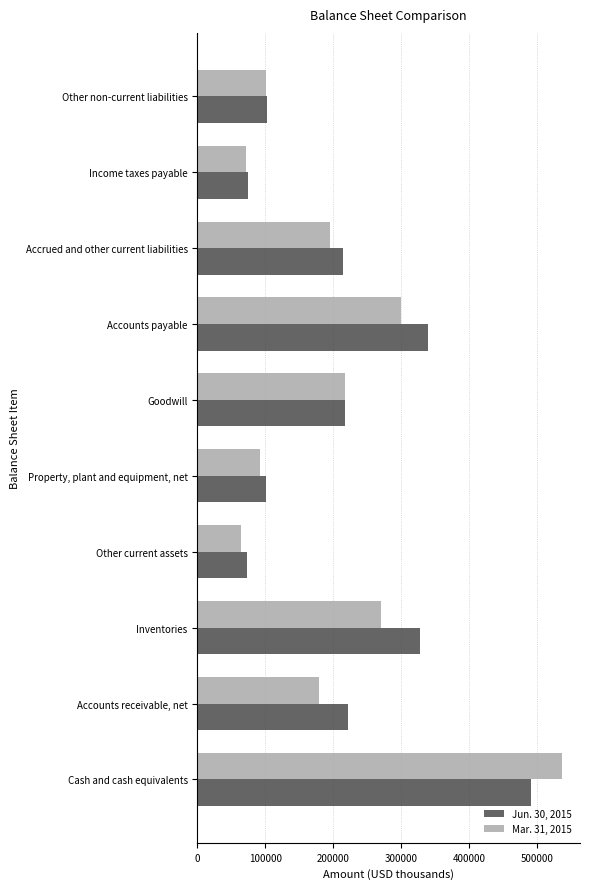

Between Inventories and Accrued and other current liabilities, which series saw the biggest shift?

Jun. 30, 2015